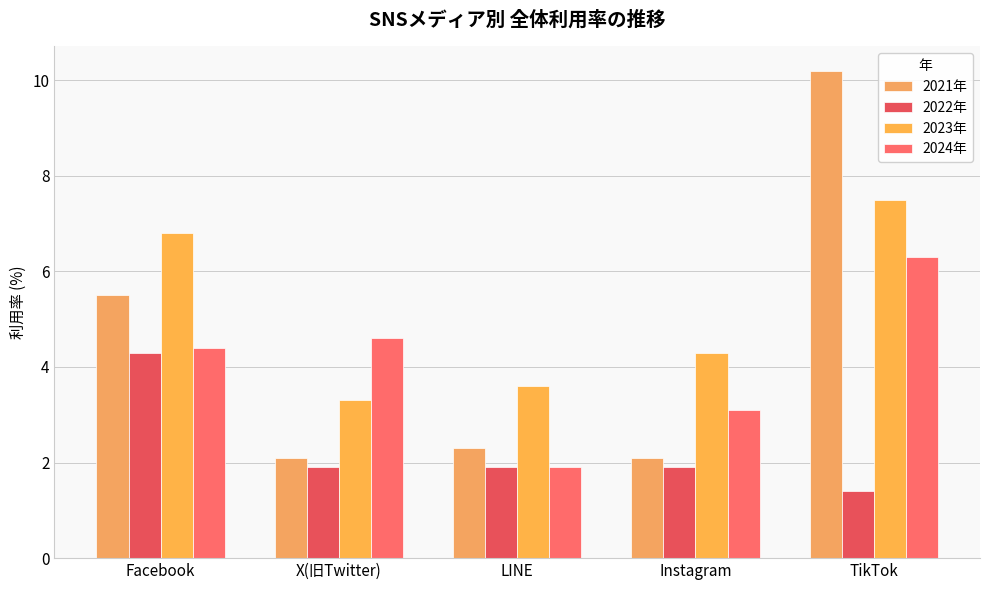

How many bars are there in each group?

4